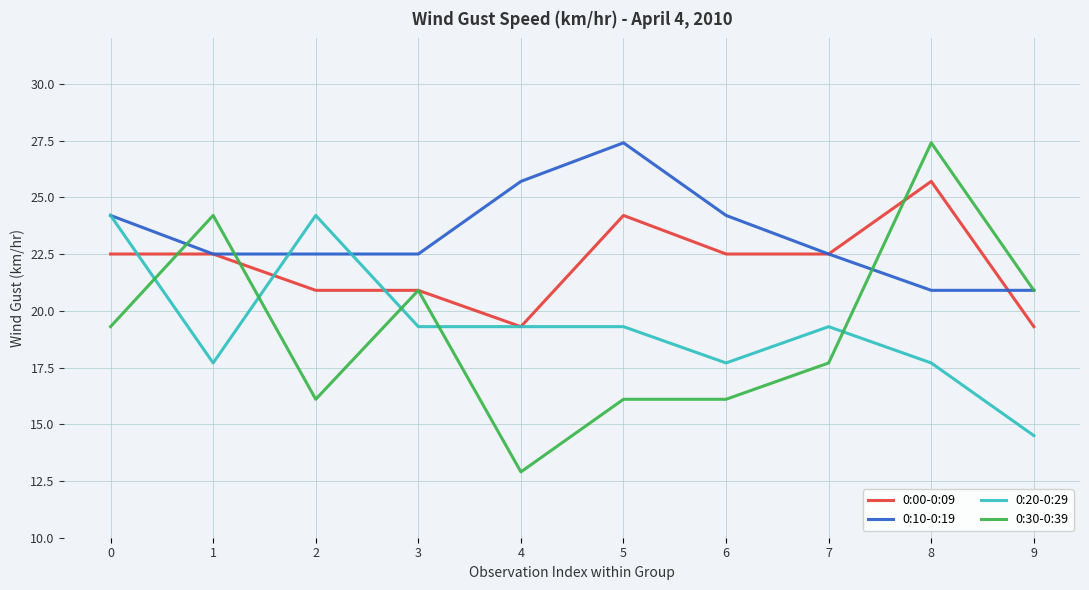

At which category is the sum across all series the highest?

8